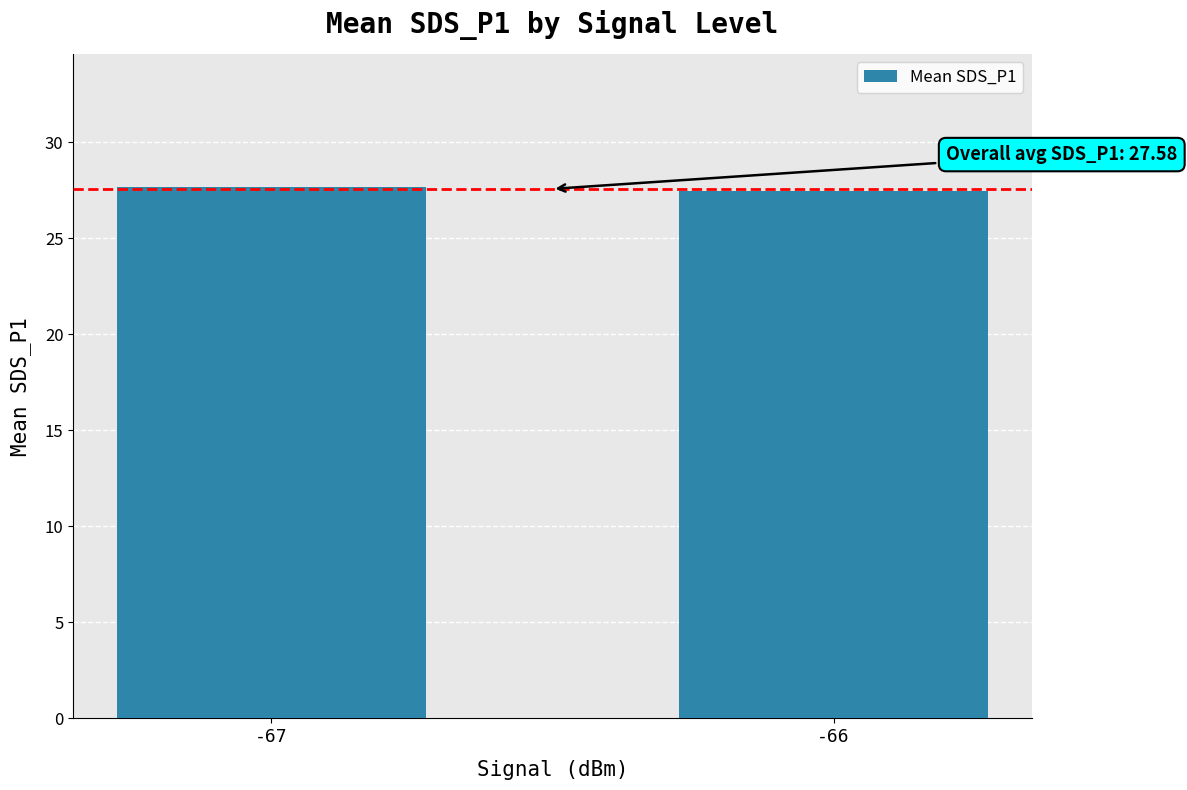

True or false: the data shows 41.8 at -67.

False